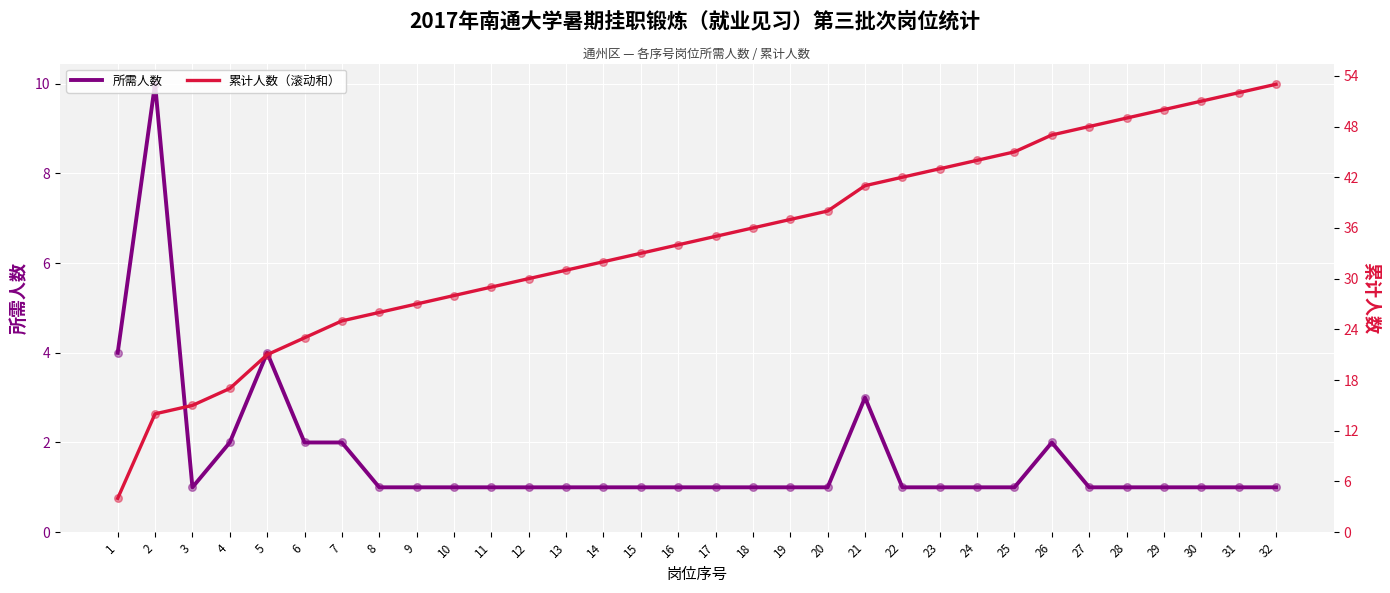

Which series has the widest spread of Y values?

累计人数（滚动和）